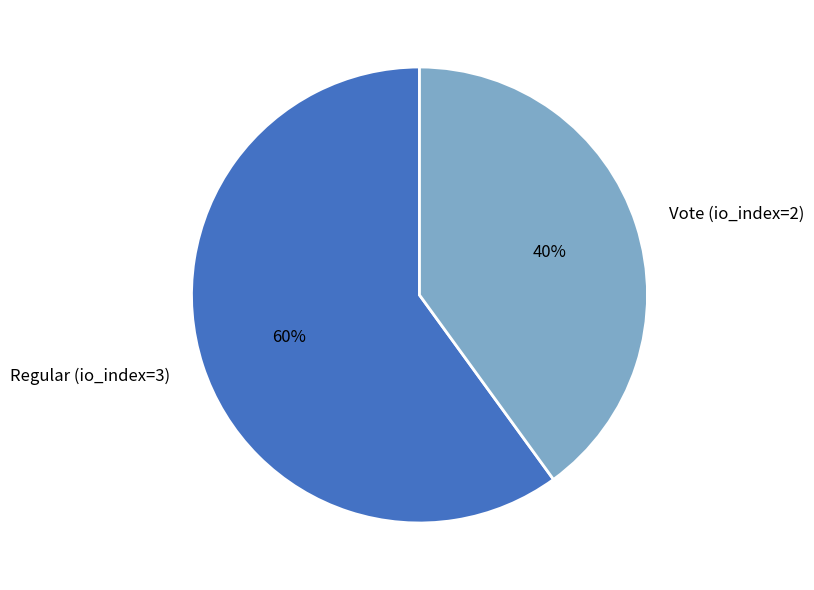

True or false: Regular (io_index=3) accounts for 53% of the total.

False